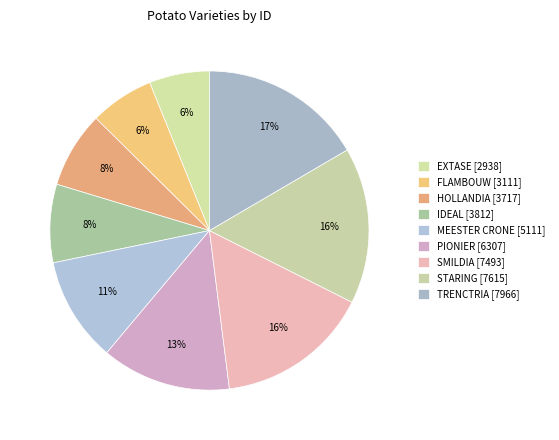

How many slices are in this pie chart?

9